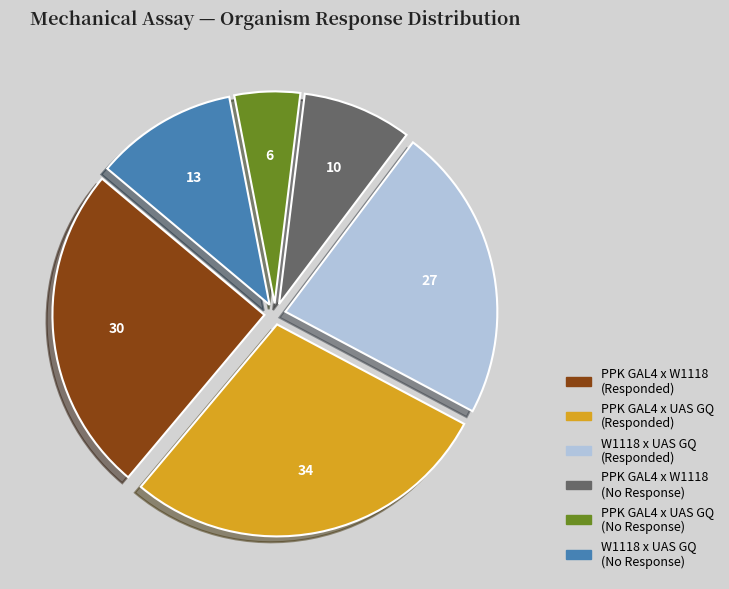

Is there any slice that represents more than half of the pie?

No